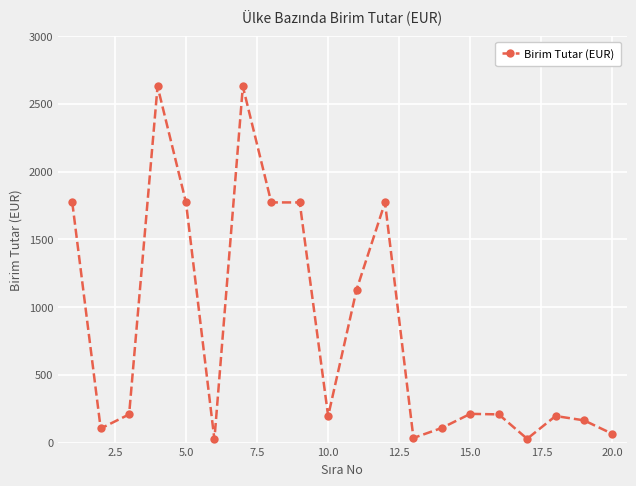

What is the difference between the second highest and minimum values?

2604